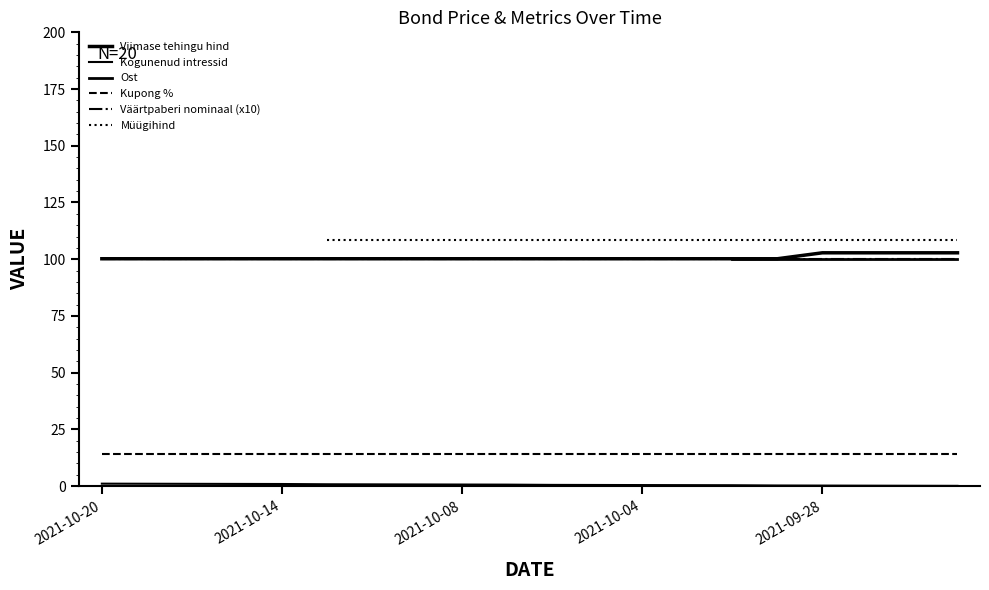

Is it true that Ost equals 64.3 at 2021-10-06?

False